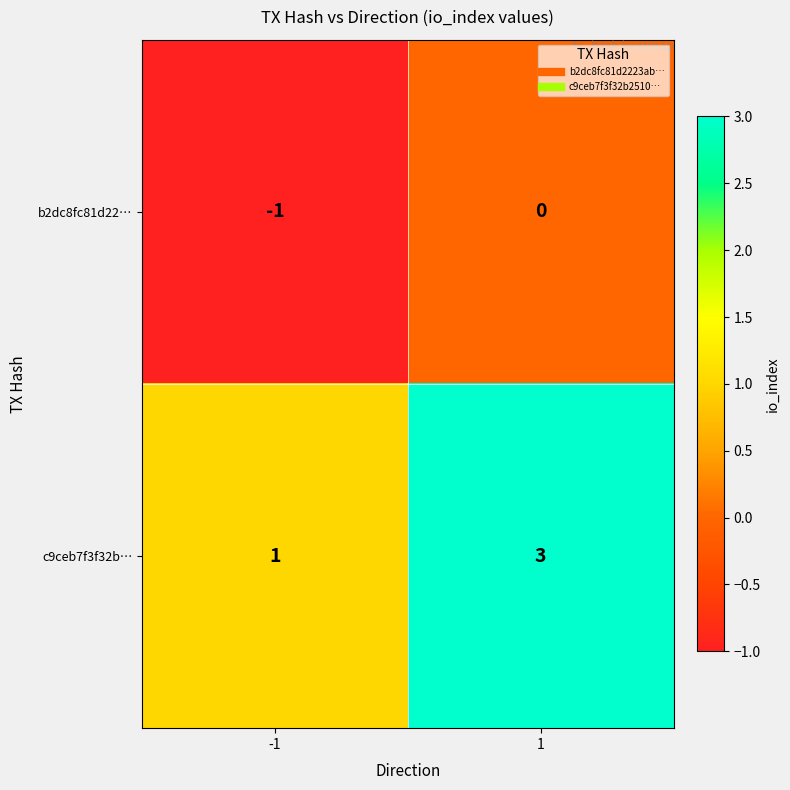

What is the sum of the c9ceb7f3f32b… values at 1 and -1?

4